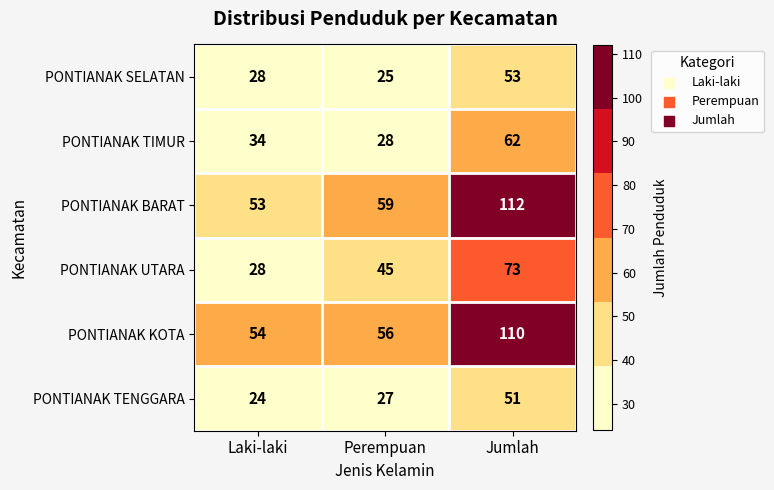

What is the minimum value shown in the chart?

24